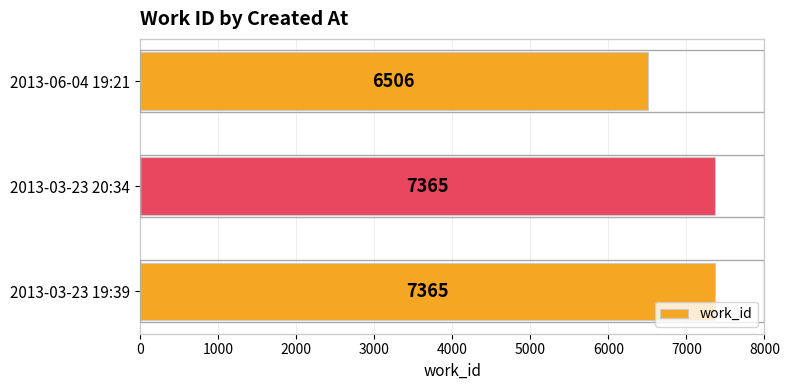

Between 2013-03-23 19:39 and 2013-06-04 19:21, which is larger?

2013-03-23 19:39